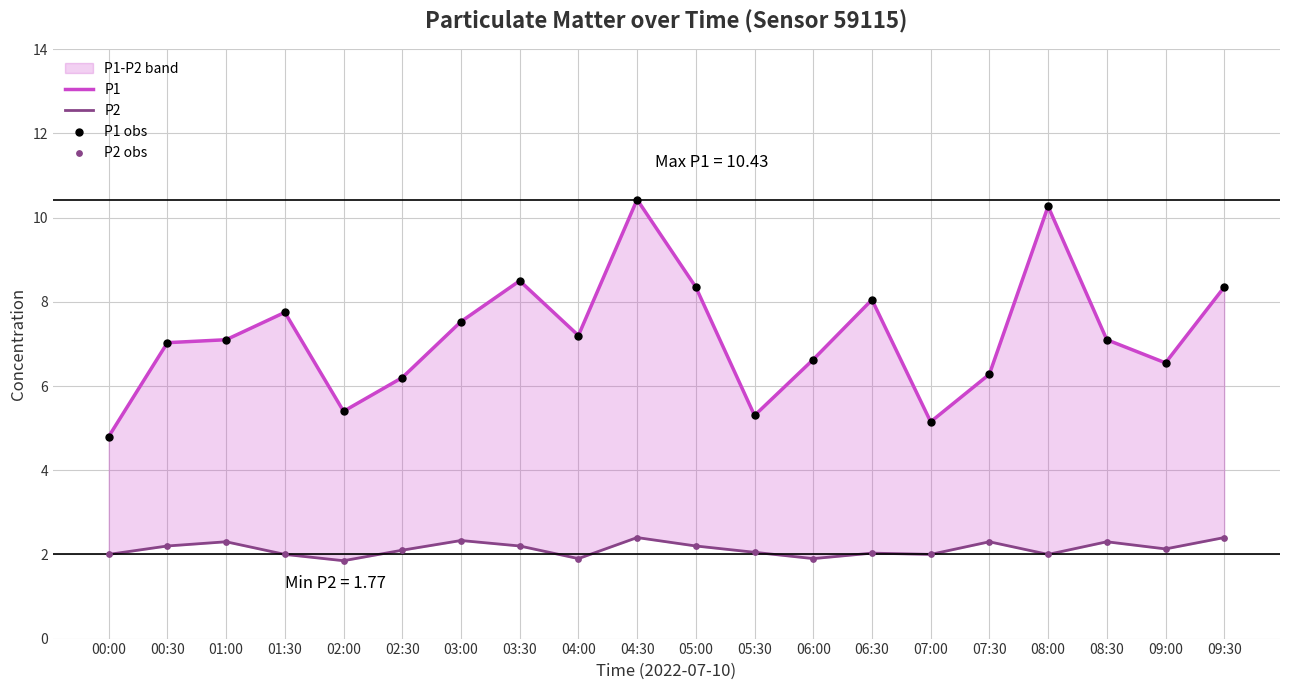

Which series reaches the minimum Y coordinate?

P2